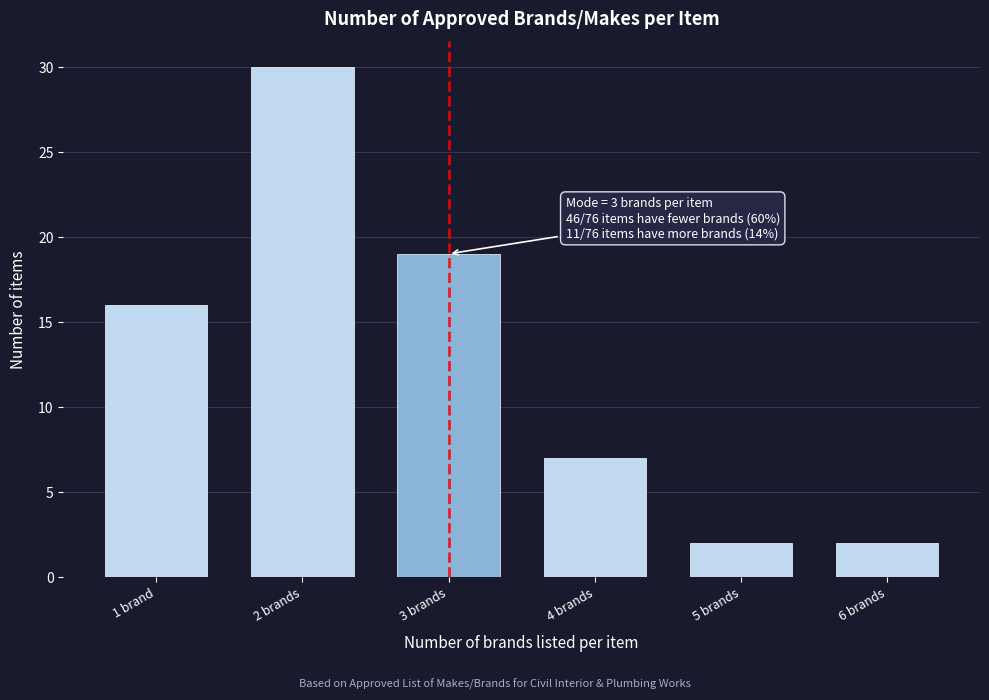

Reading left to right, transcribe all the data shown in this chart.

16	30	19	7	2	2